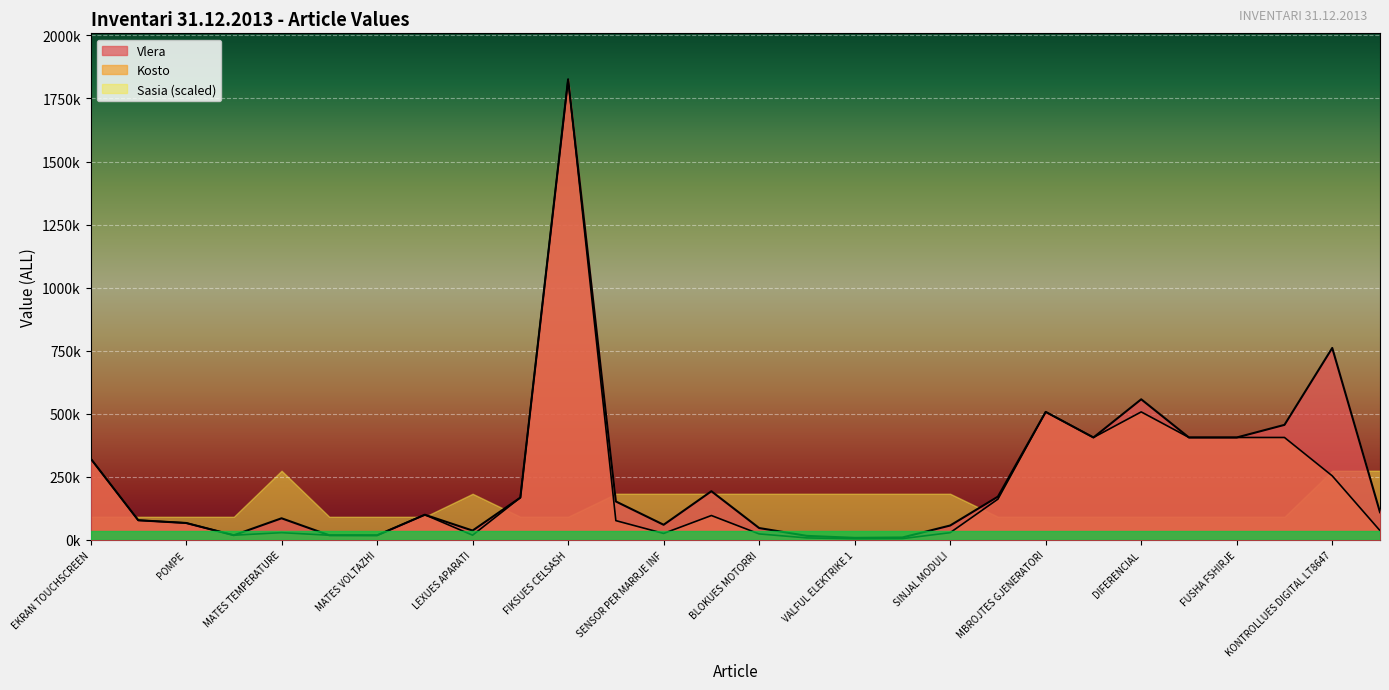

What value does the Vlera series have at BLOKUES MOTORRI?

46638.4